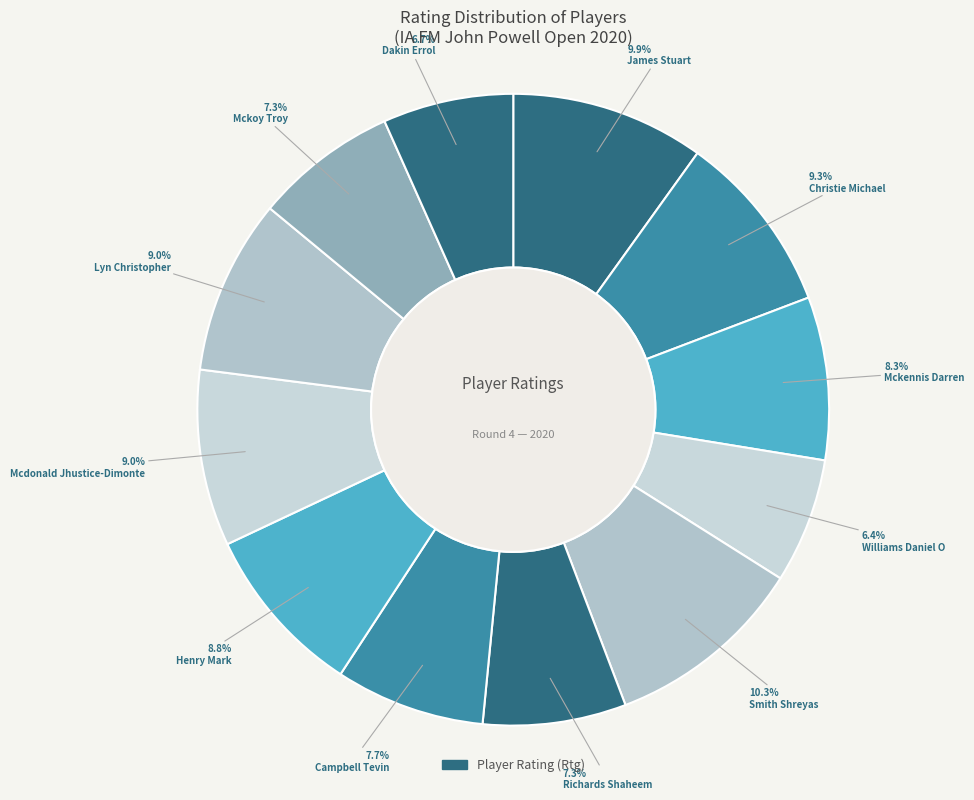

Count the number of slices in the pie.

12